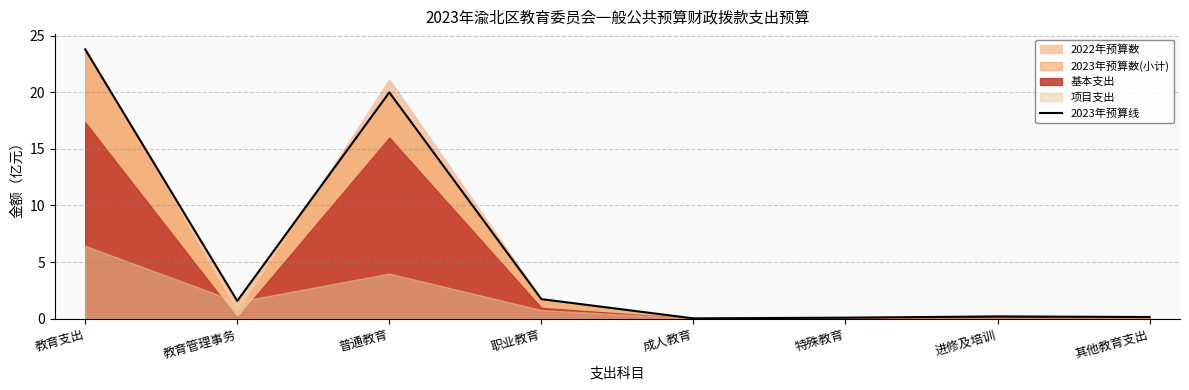

Which label corresponds to the smallest value in the chart?

成人教育